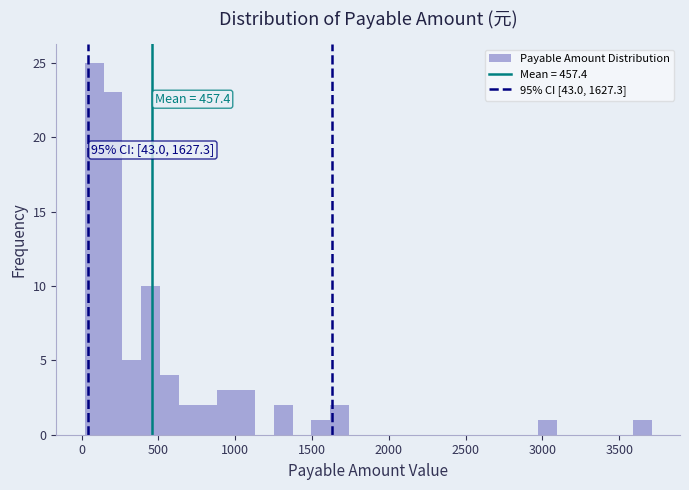

Read against the x-axis, roughly where is the centre of the tallest bar?

100